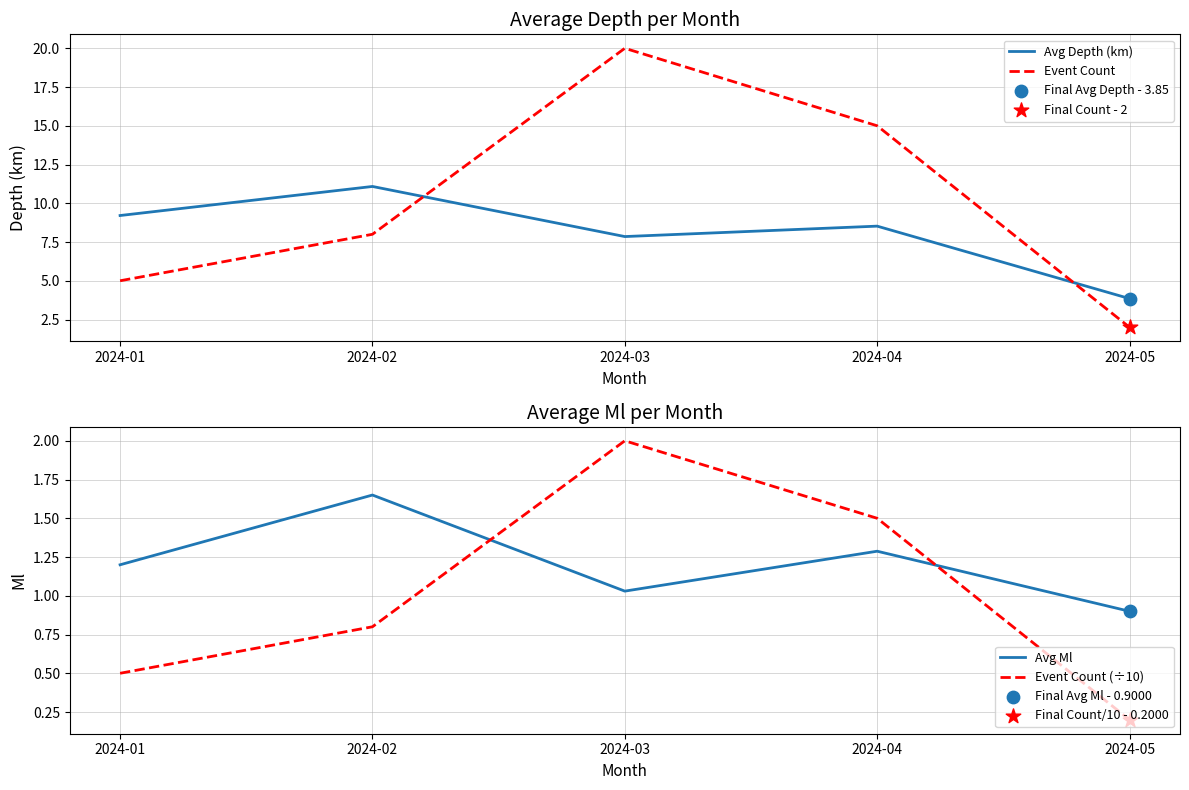

Is the value of Avg Depth (km) at 2024-04 greater than the value of Event Count (÷10) at 2024-05?

Yes